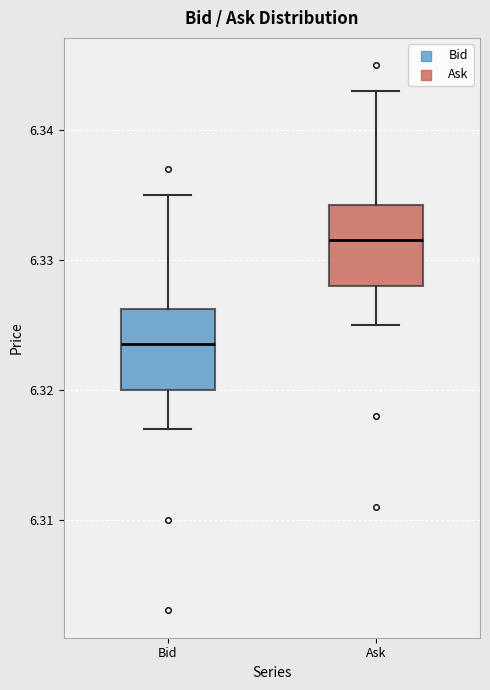

Which box has the highest median line?

Ask